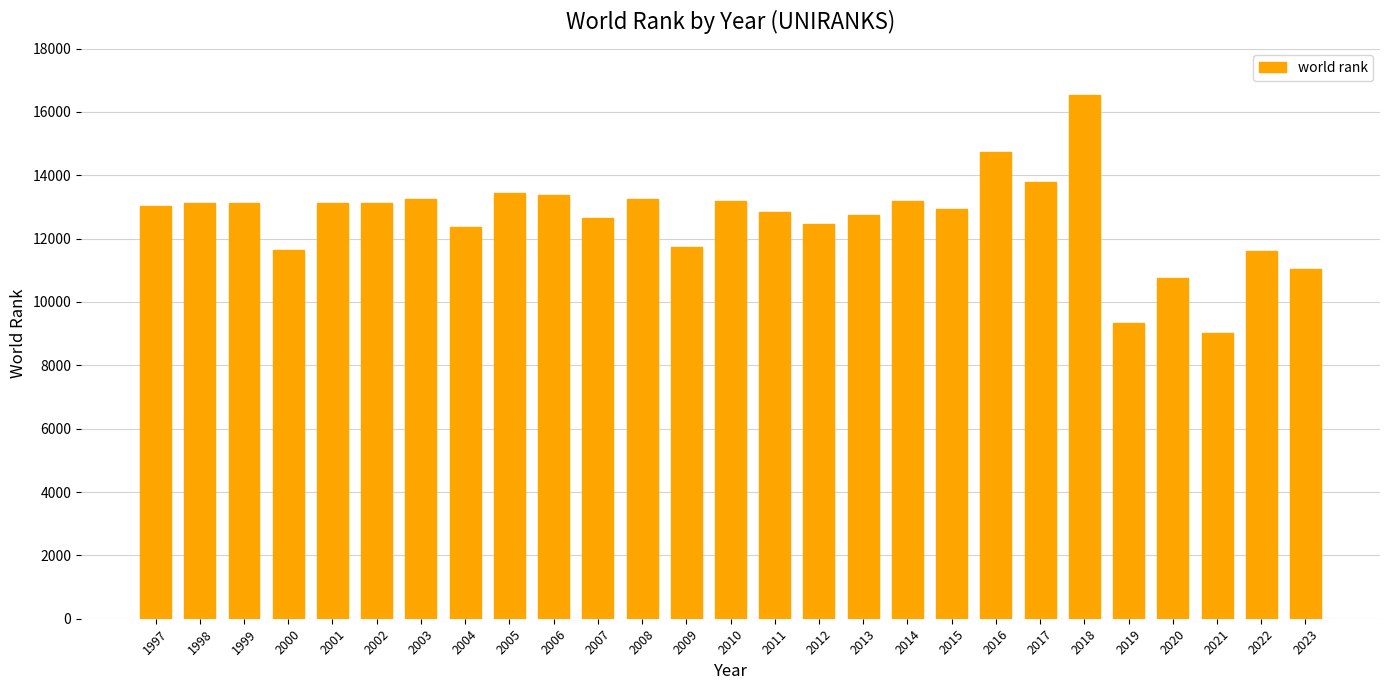

Is it true that the value at 1998 is 13114?

True